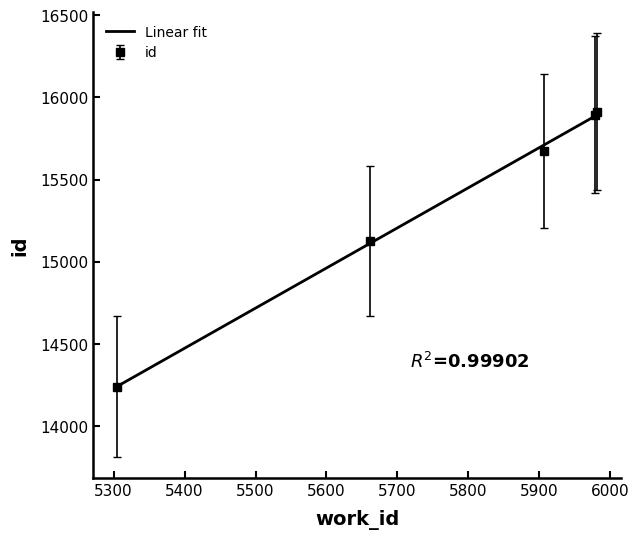

What is the change in value from 5305 to 5982?

+1722.2